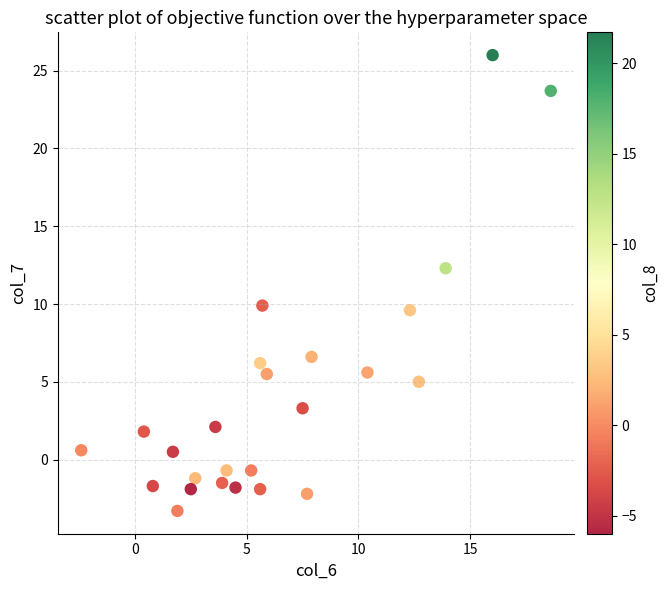

What is the range of Y values (max minus min)?

29.3